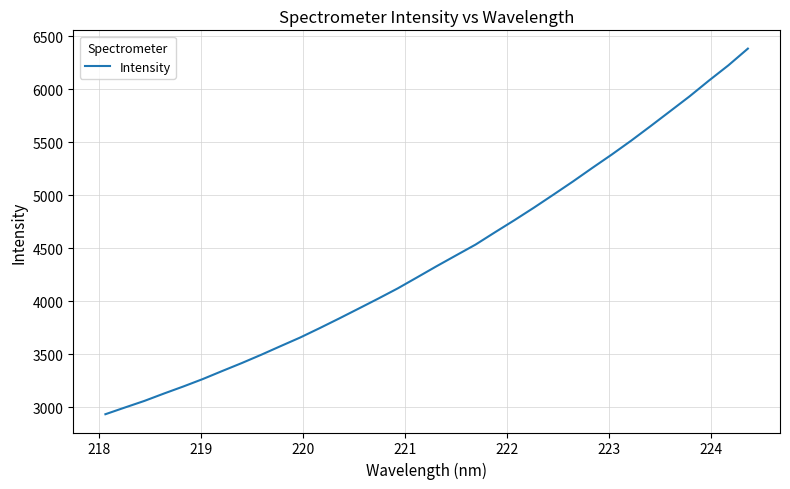

What is the difference between the maximum and minimum values?

3449.4